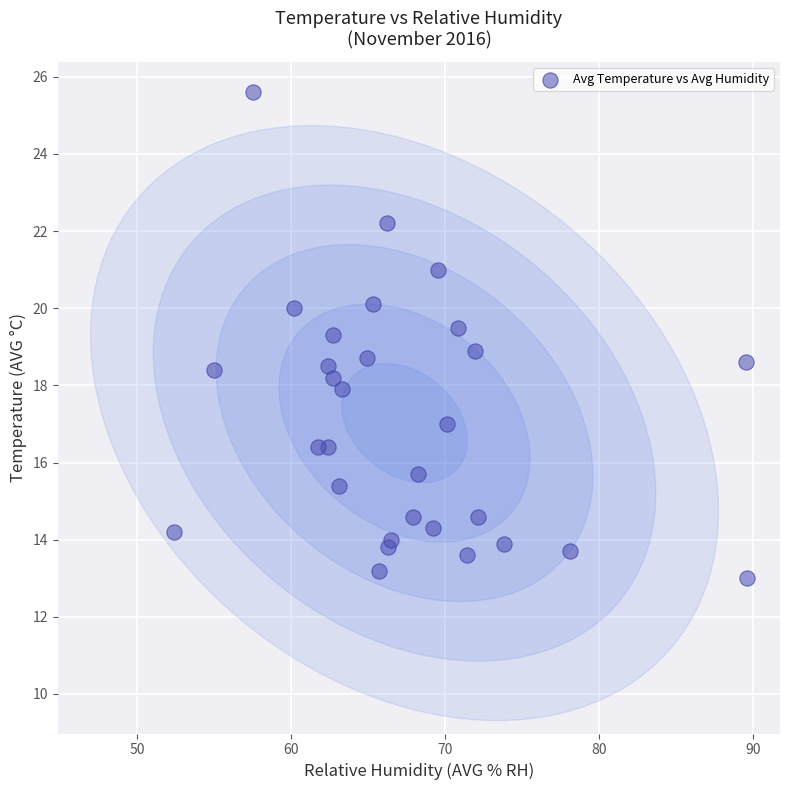

What is the range of X values (max minus min)?

37.2